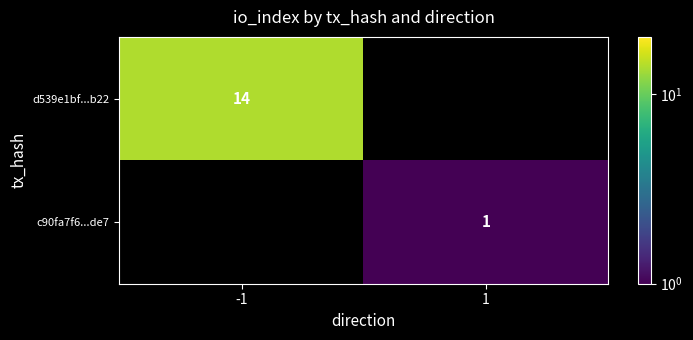

Is the value of d539e1bf...b22 at -1 greater than the value of c90fa7f6...de7 at 1?

Yes